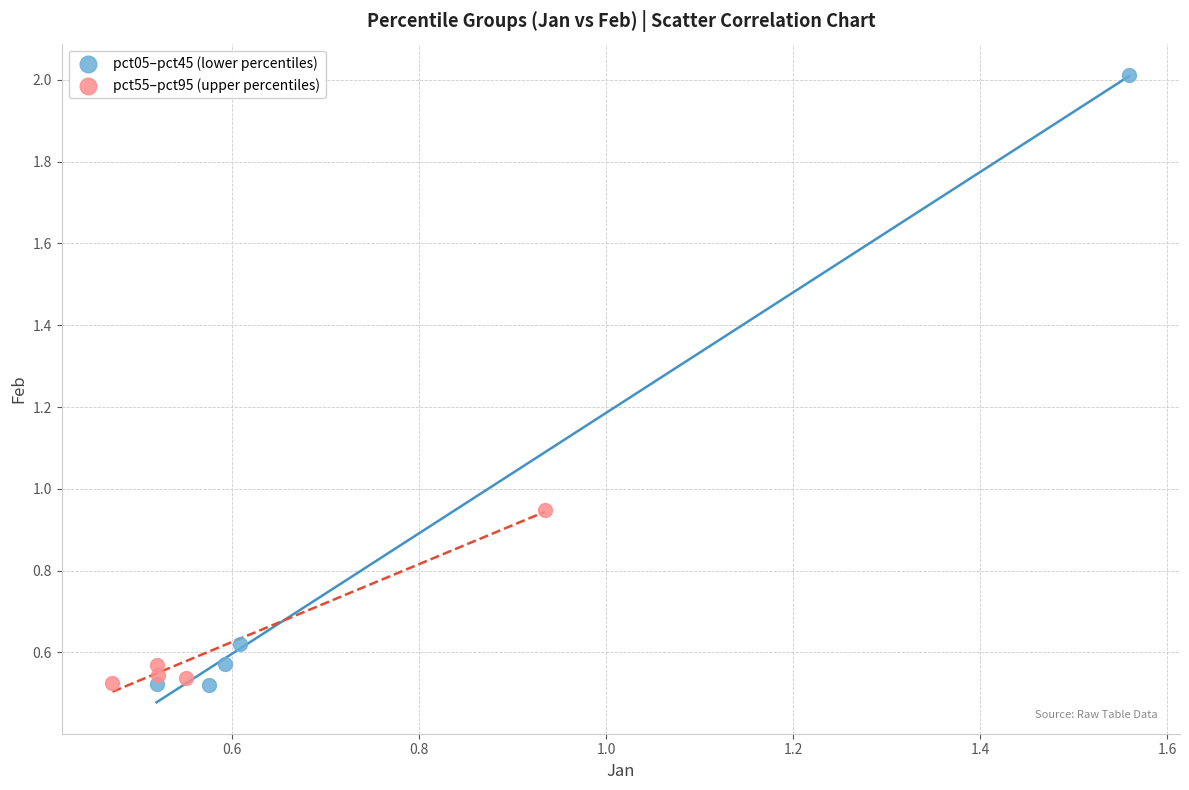

Which series has the largest Y range (max minus min)?

pct05–pct45 (lower percentiles)